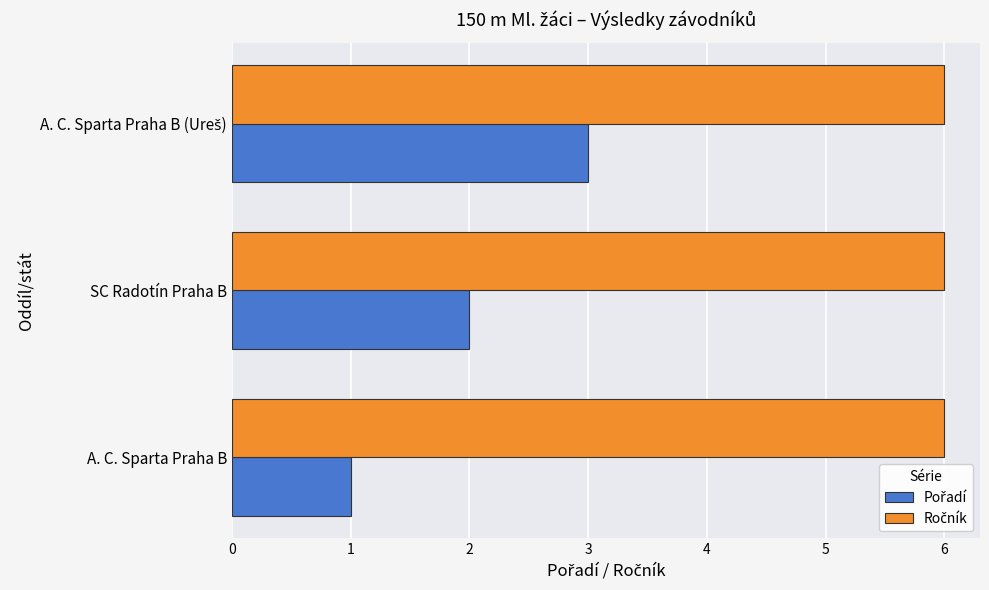

What is the difference between the highest and lowest values at SC Radotín Praha B?

4